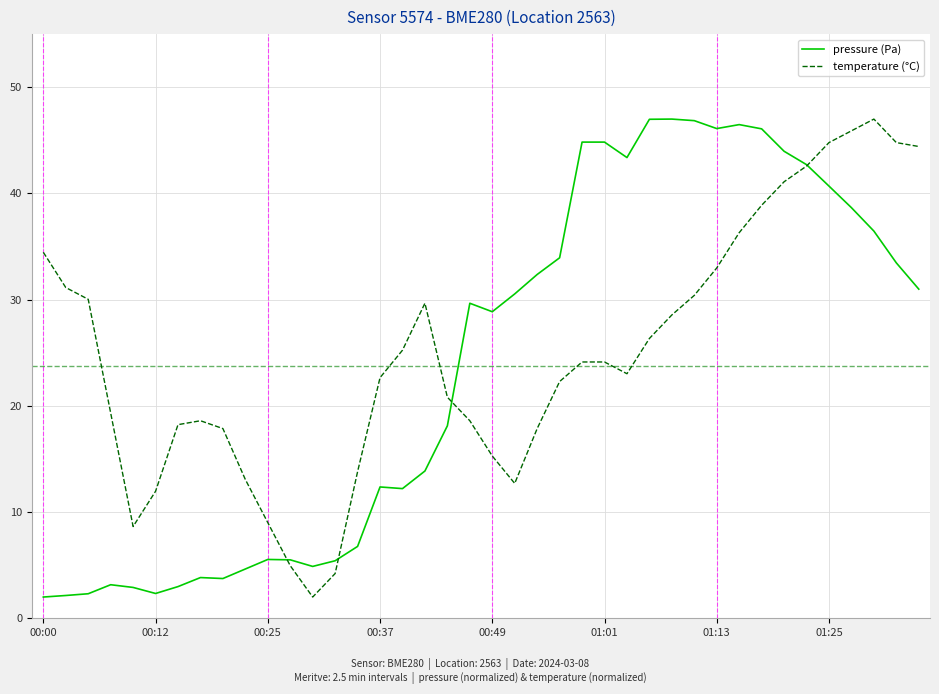

What is the minimum value shown in the chart?

2.0